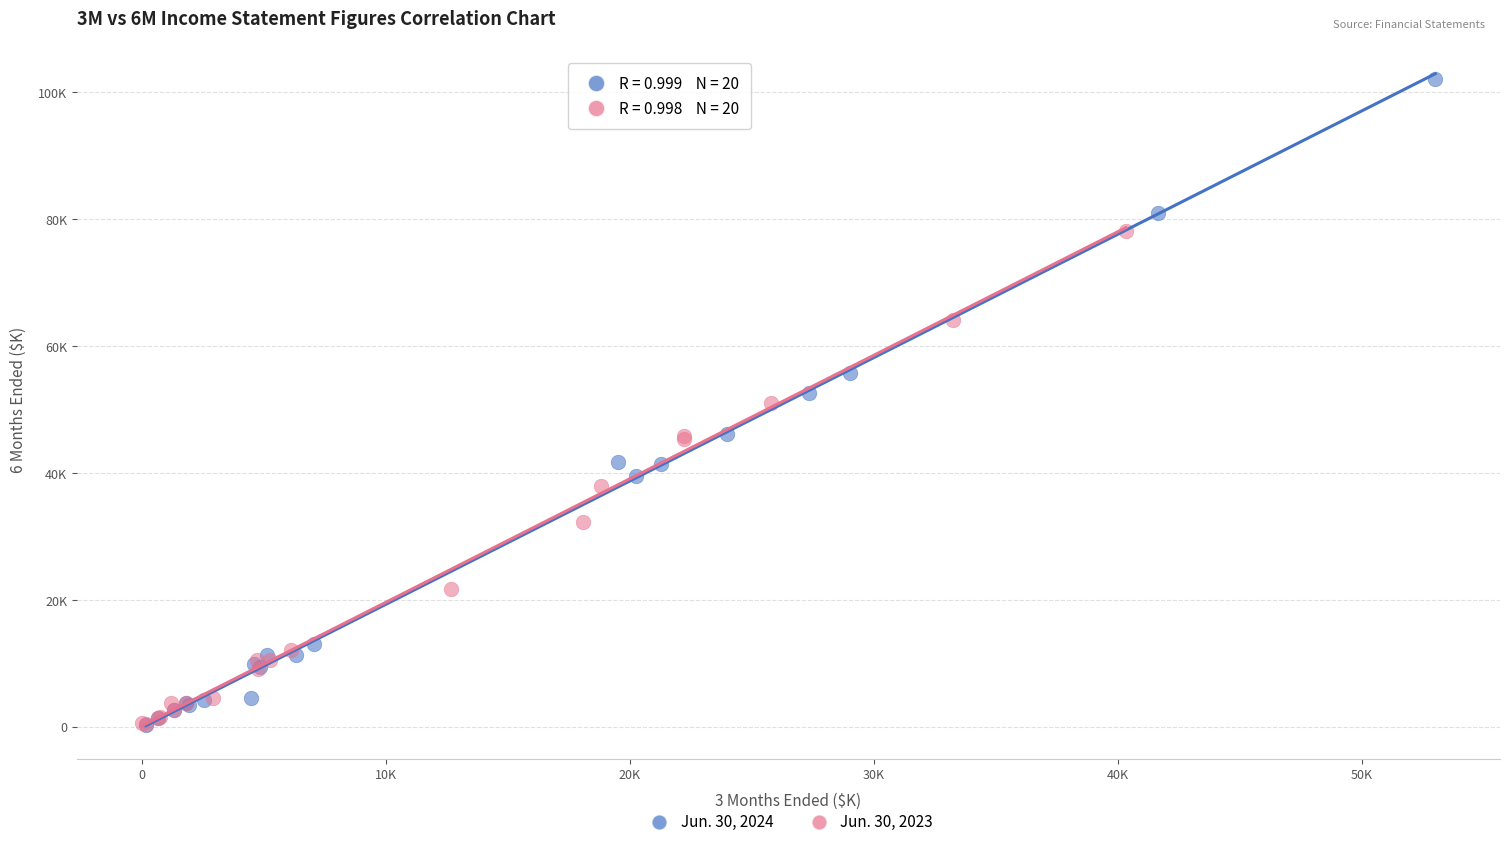

What are all the series names shown in the legend?

Jun. 30, 2024, Jun. 30, 2023